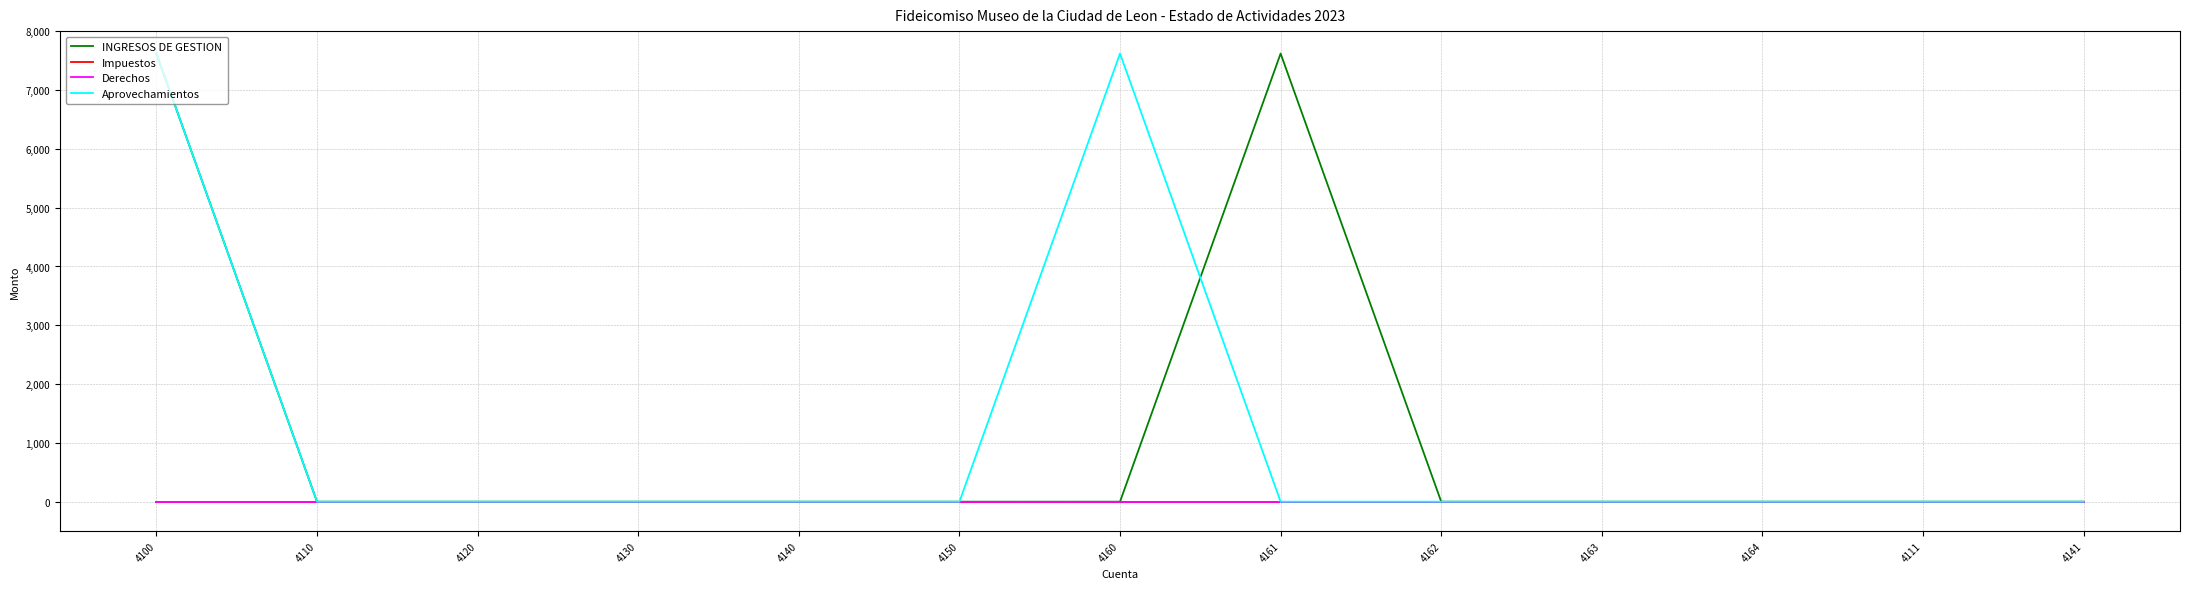

What is the label of the 4th point from the left?

4130